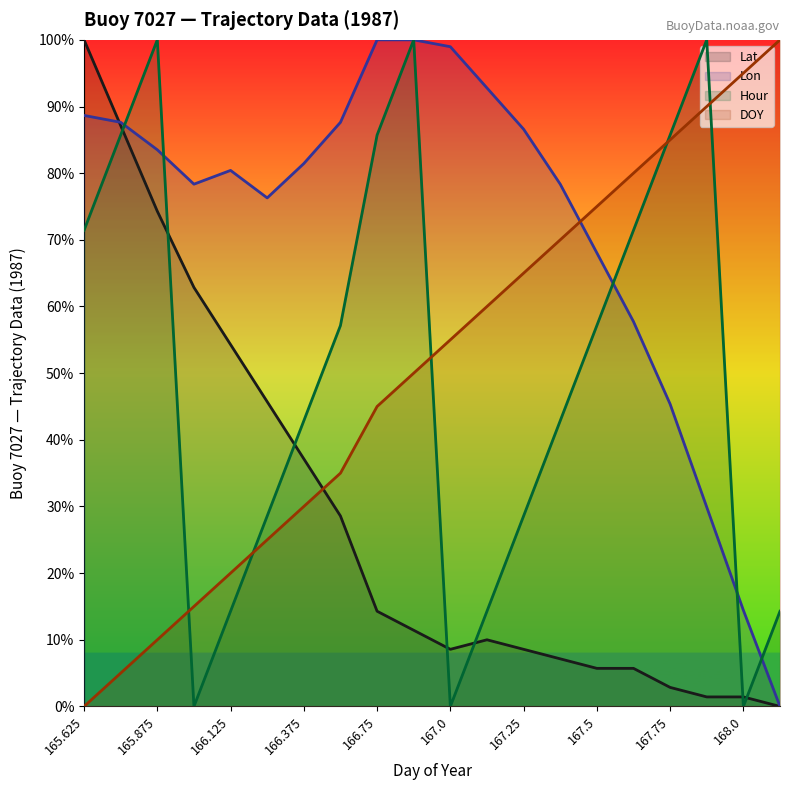

What is the difference between the highest and lowest values at 167.0?

99.0